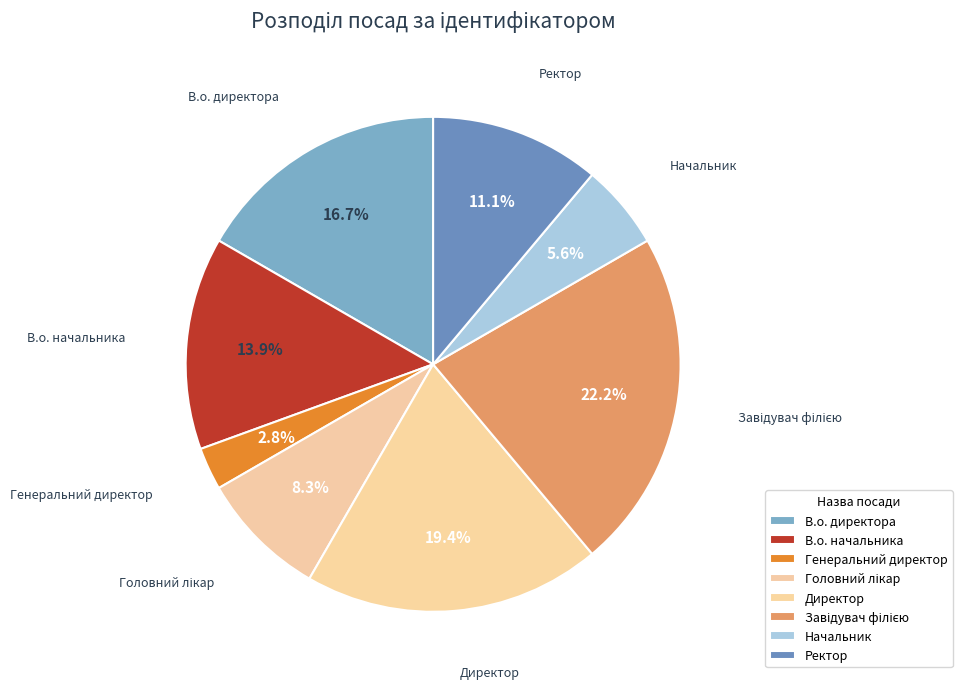

What percentage is the Ректор slice, to the nearest percent?

11%